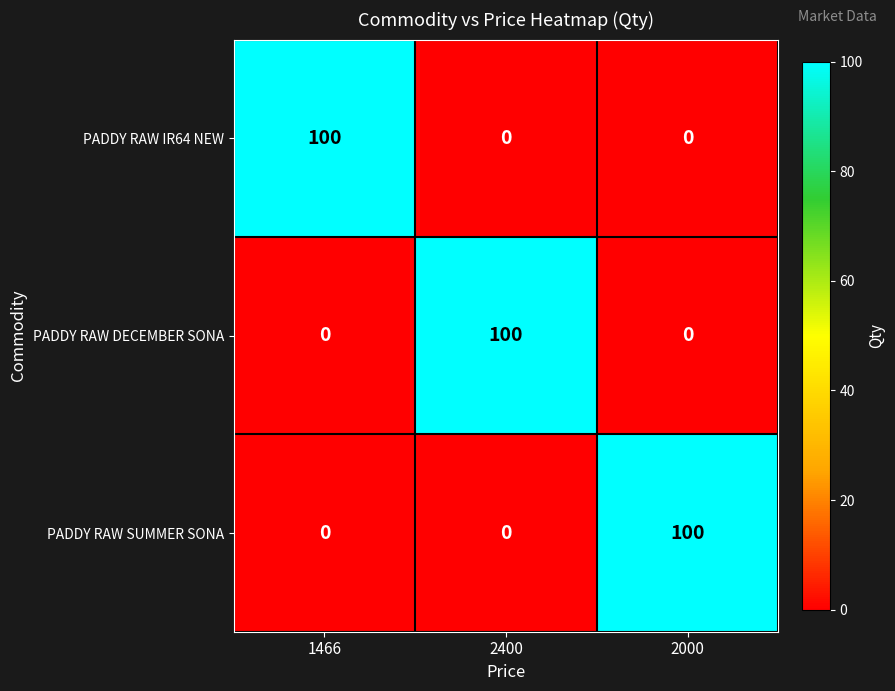

What is the maximum value shown in the chart?

100